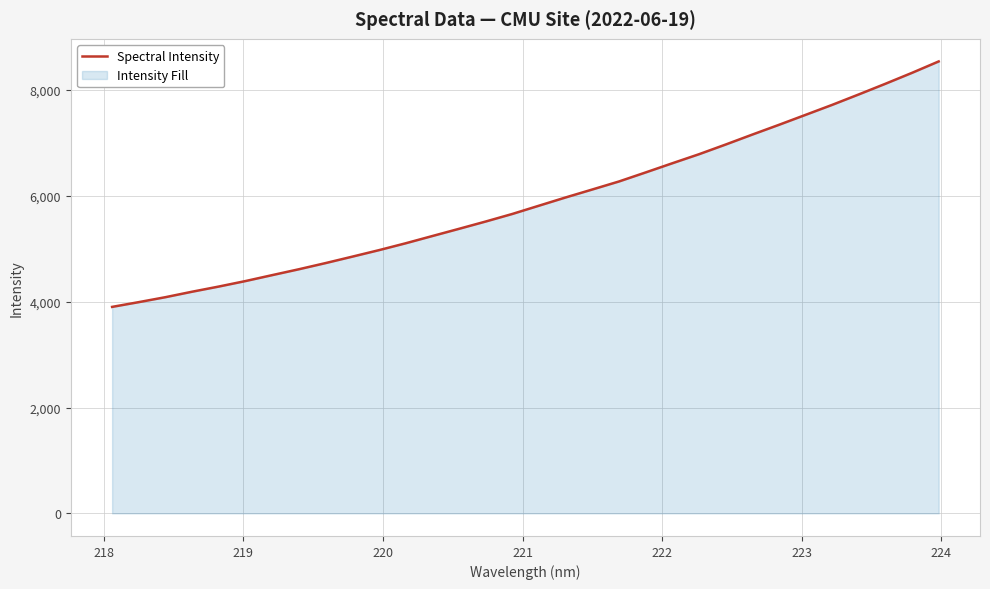

What is the difference between the maximum and minimum values?

4639.0